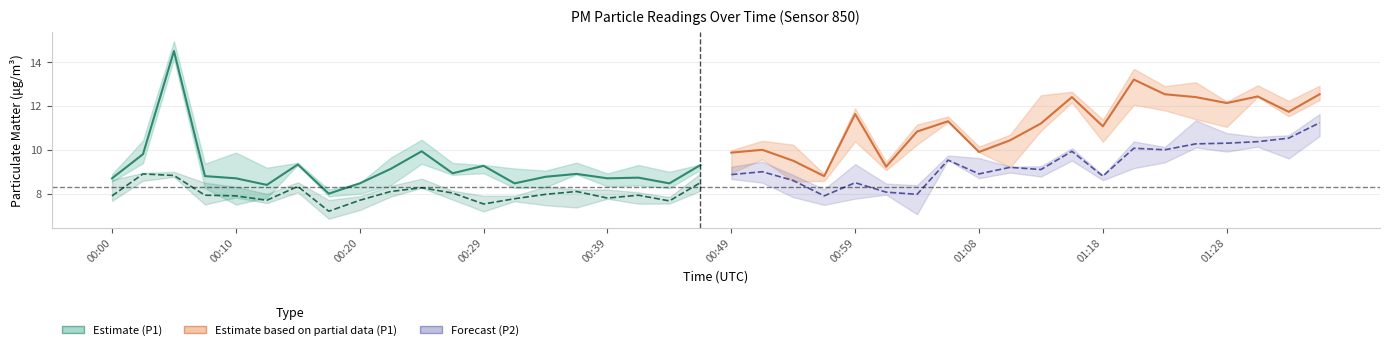

Which series has the largest range (max minus min)?

Estimate (P1)